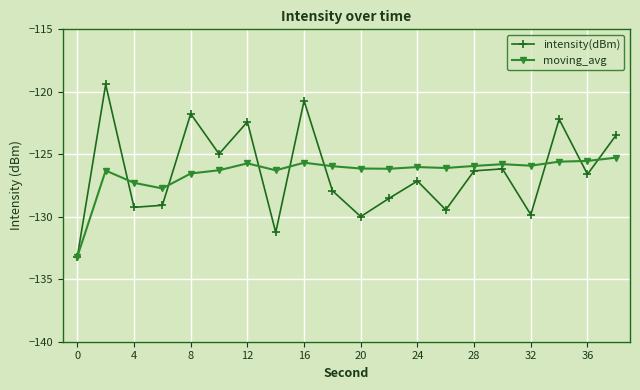

Which series has the widest spread of values?

intensity(dBm)